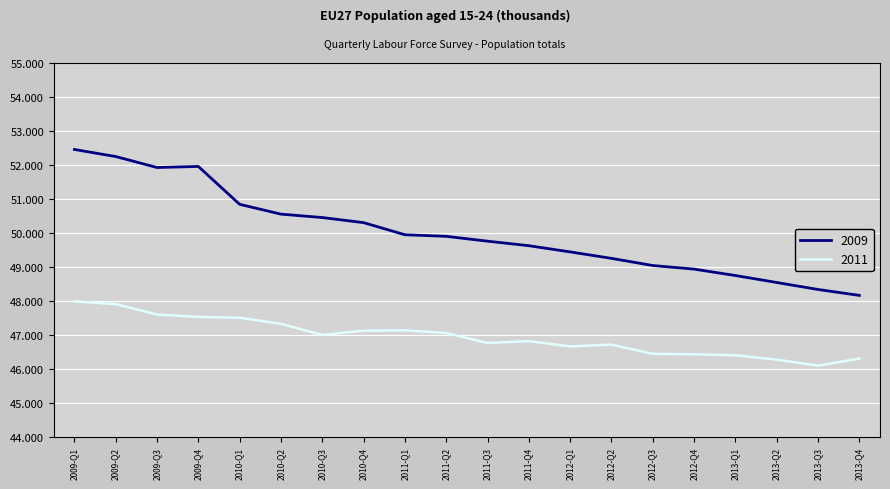

At which category does 2009 reach its first local valley?

2009-Q3